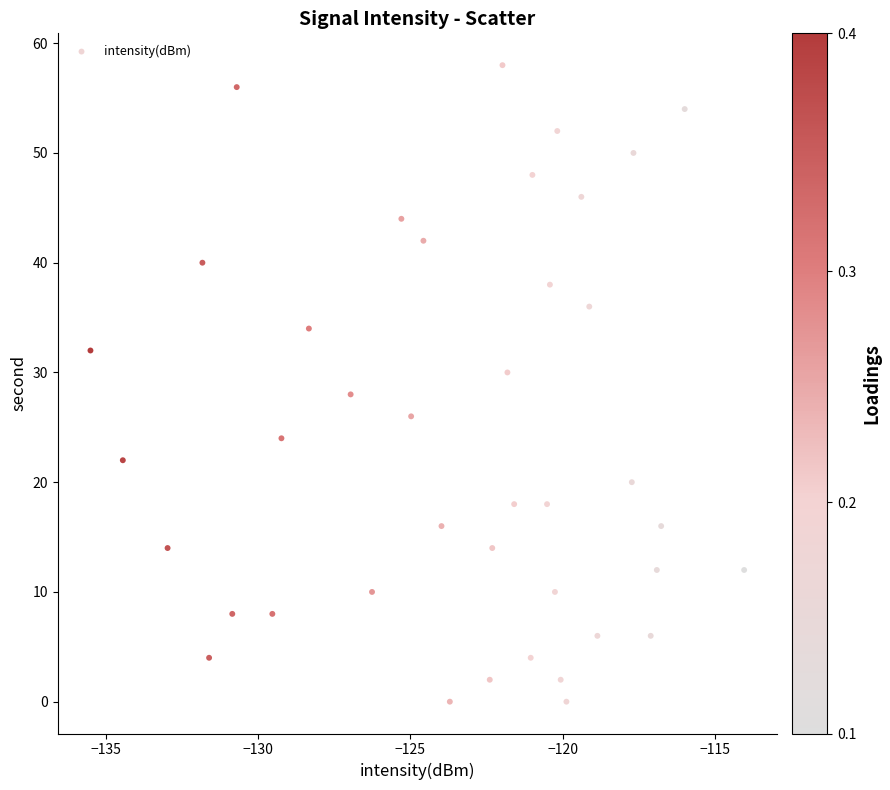

What is the range of Y values (max minus min)?

58